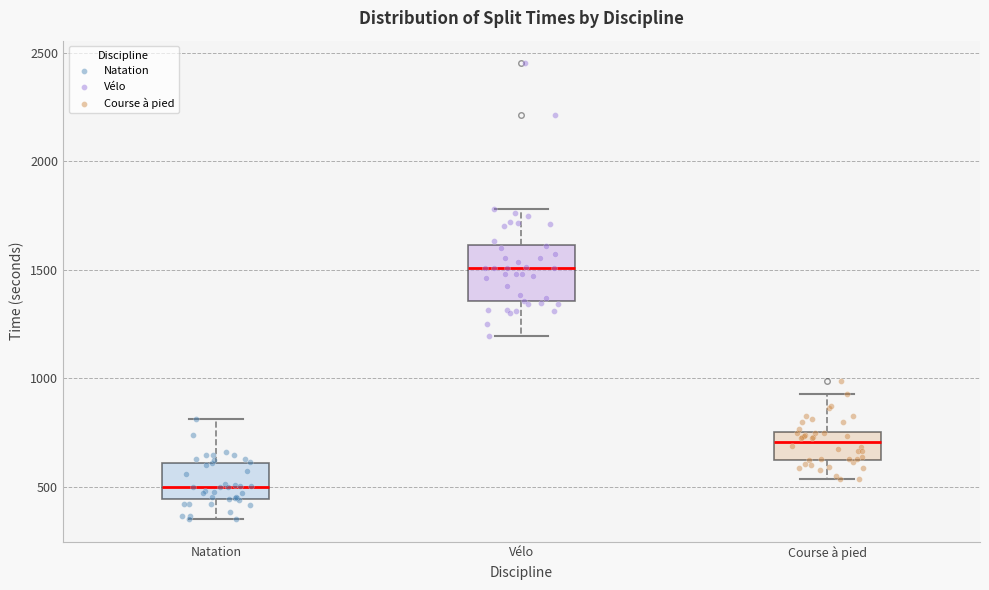

Which box is the tallest, from its lower edge to its upper edge?

Vélo